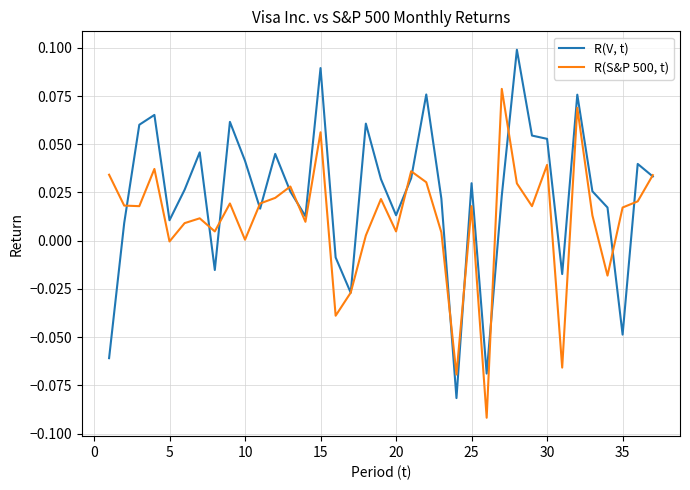

At how many categories does at least one series exceed 0?

32